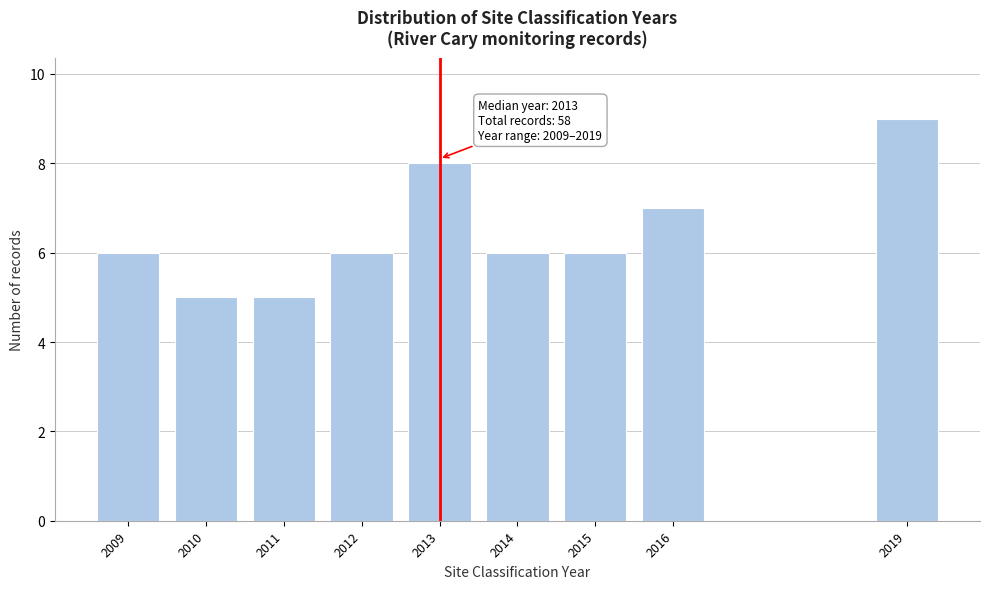

Reading right to left, transcribe all the data shown in this chart.

2019=9	2016=7	2015=6	2014=6	2013=8	2012=6	2011=5	2010=5	2009=6